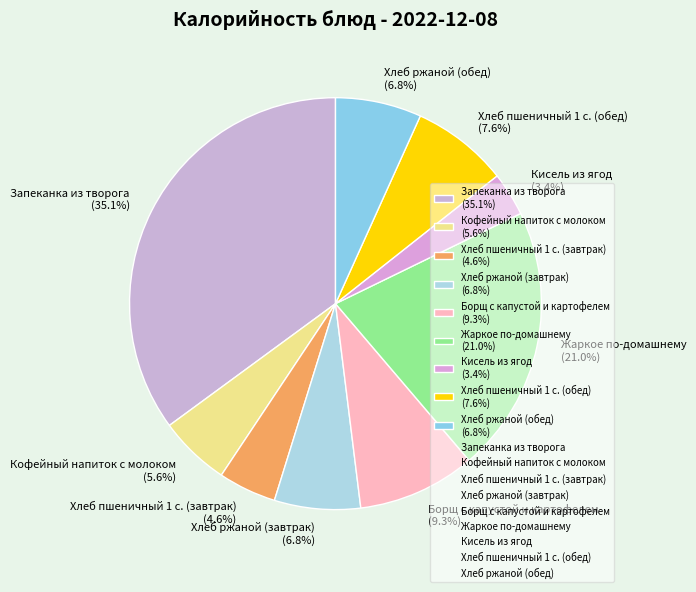

What is the largest slice in the pie chart?

Запеканка из творога